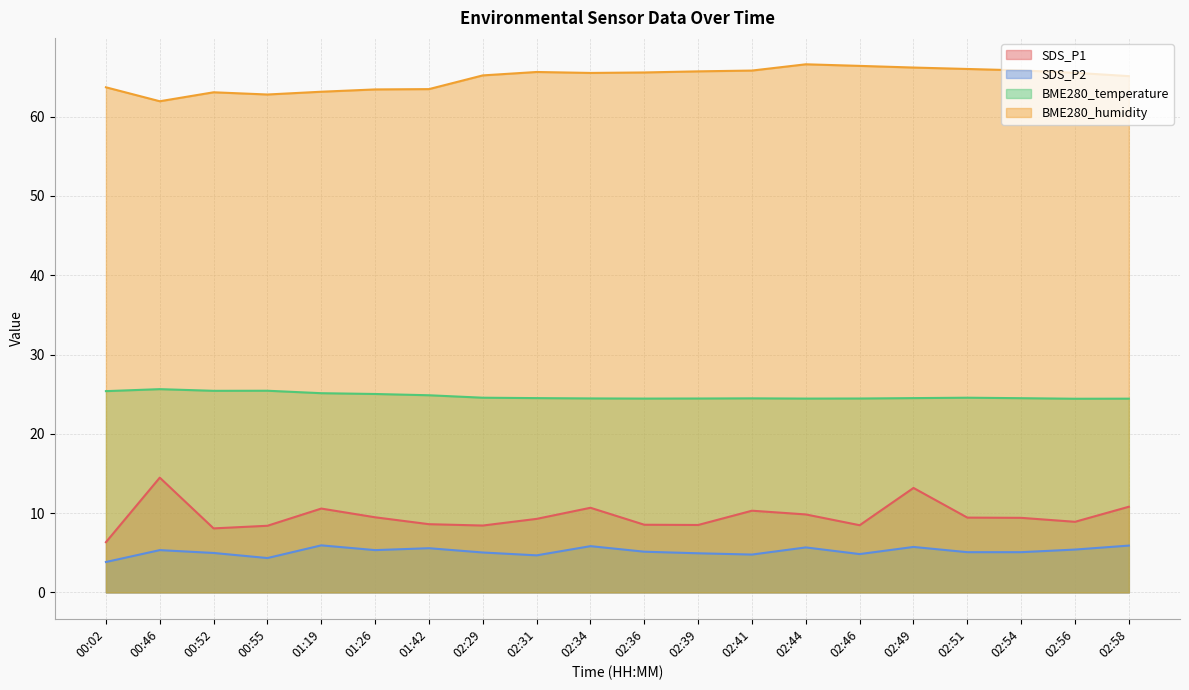

True or false: SDS_P1 and BME280_humidity cross at least once.

False